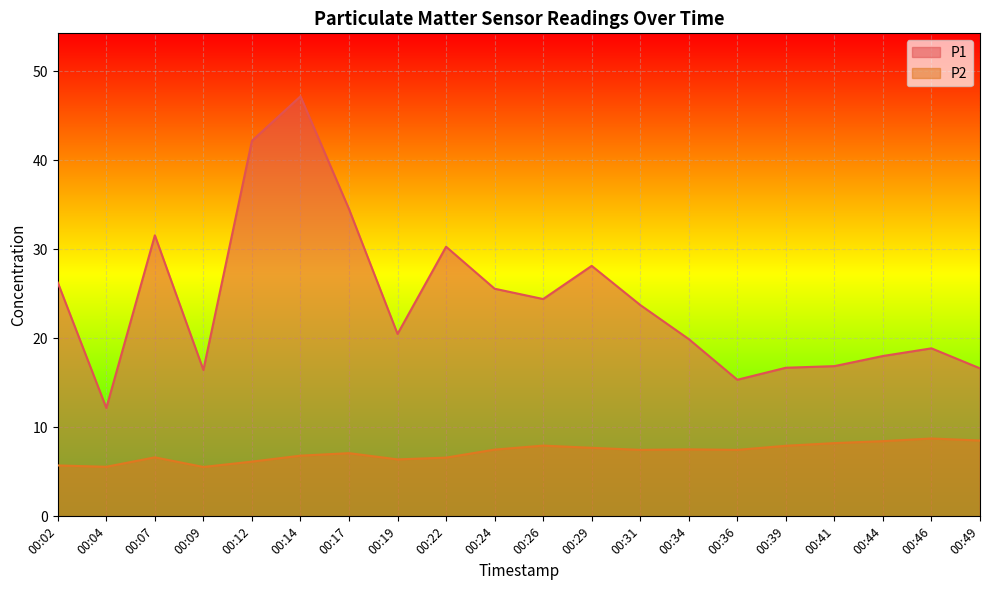

The P1 series shows 16.7 at 00:39. True or false?

True